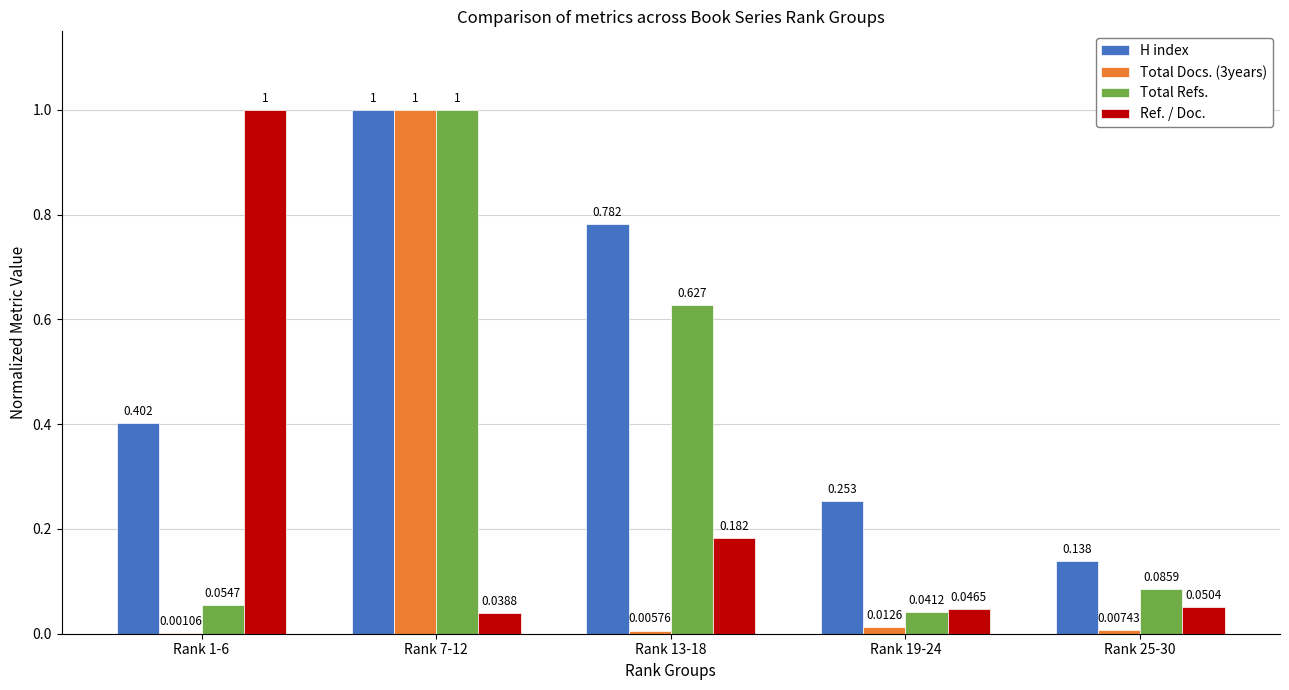

How many groups of bars are there?

5